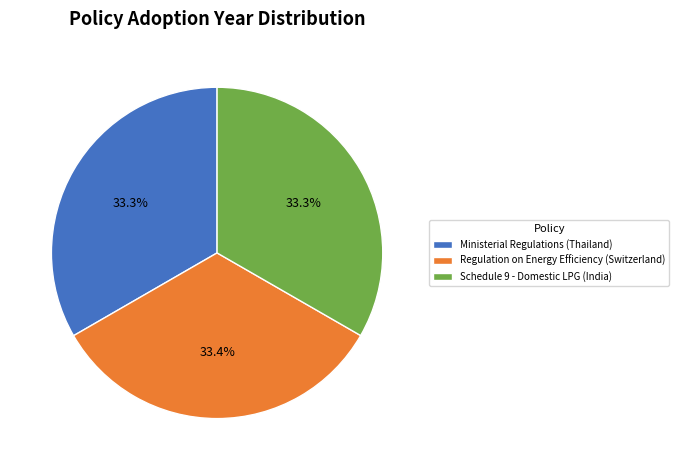

What percentage is the Regulation on Energy Efficiency (Switzerland) slice, to the nearest percent?

33%